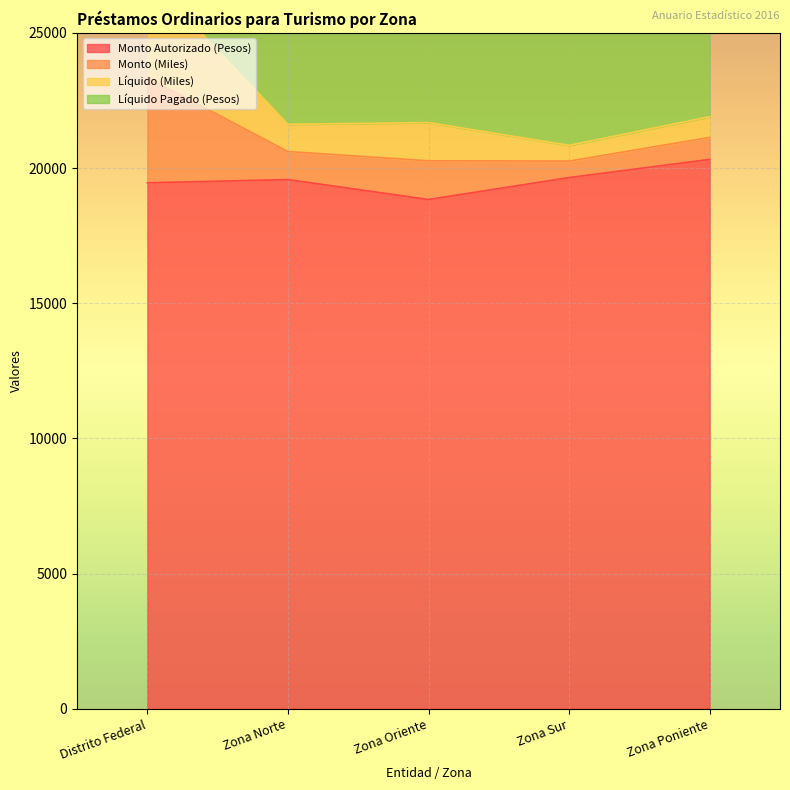

True or false: Monto (Miles) and Monto Autorizado (Pesos) intersect in this chart.

False